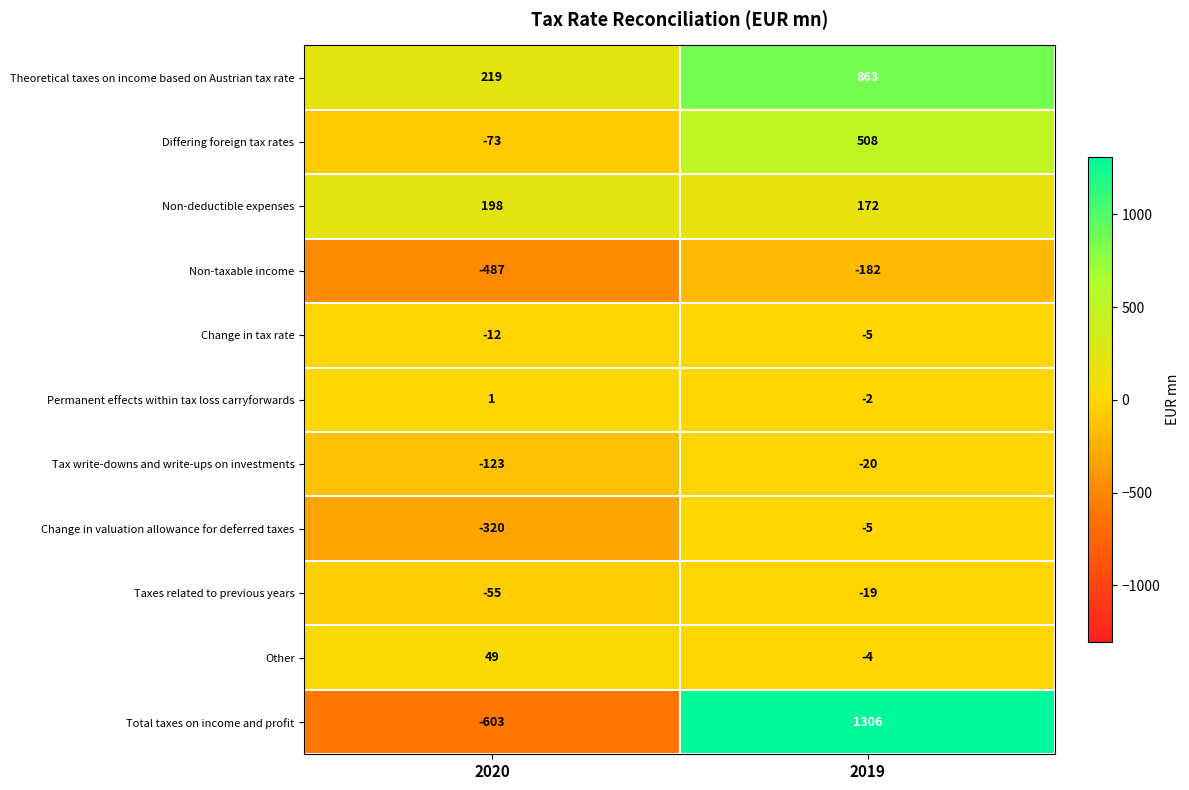

Reading left to right, list all the values displayed in this chart.

Theoretical taxes on income based on Austrian tax rate: 219	863
Differing foreign tax rates: -73	508
Non-deductible expenses: 198	172
Non-taxable income: -487	-182
Change in tax rate: -12	-5
Permanent effects within tax loss carryforwards: 1	-2
Tax write-downs and write-ups on investments: -123	-20
Change in valuation allowance for deferred taxes: -320	-5
Taxes related to previous years: -55	-19
Other: 49	-4
Total taxes on income and profit: -603	1306